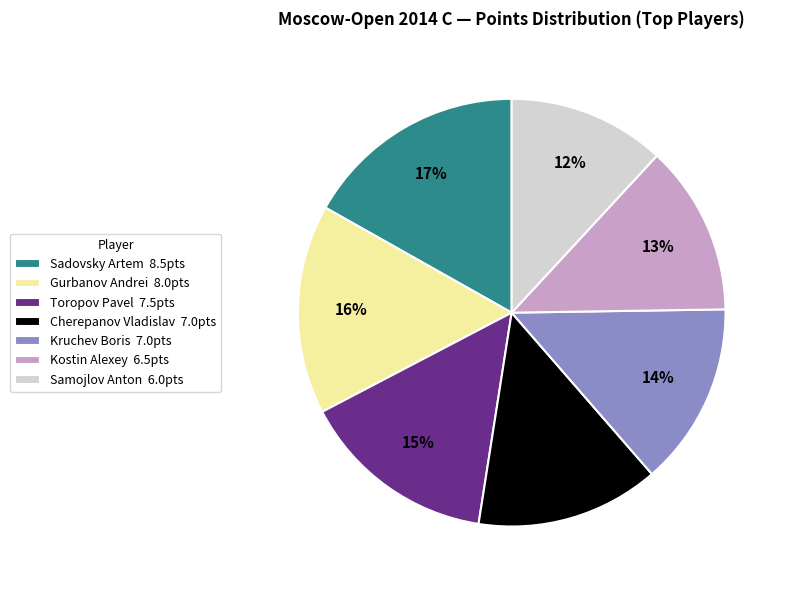

Do Toropov Pavel 7.5pts and Kostin Alexey 6.5pts together represent more than half of the pie?

No